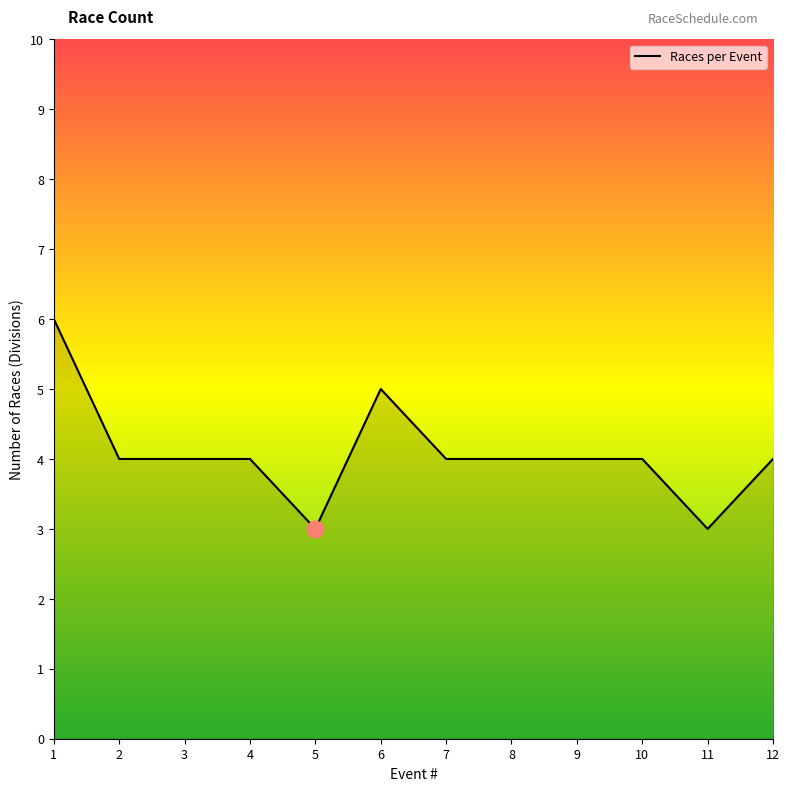

At which category does the chart reach its peak across all series?

1